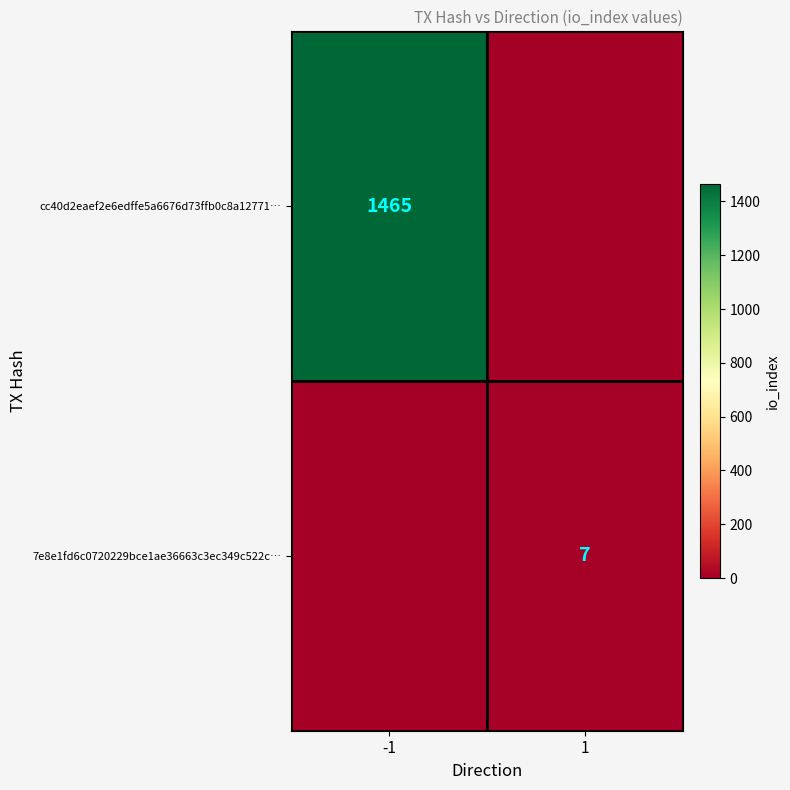

What is the spread (max minus min) of values at 1?

7